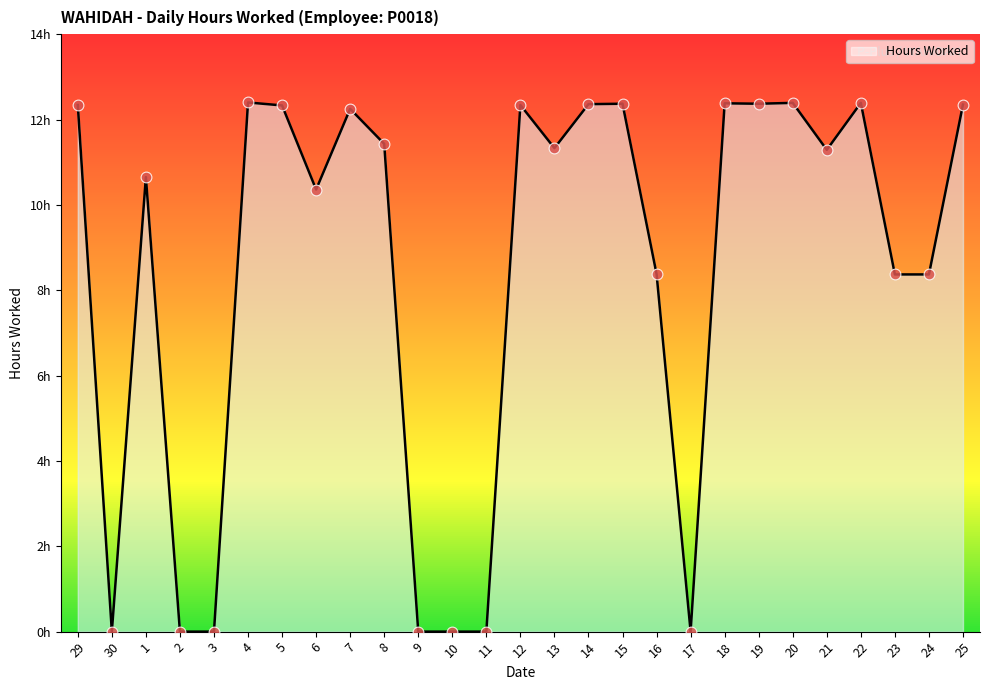

Which has a higher value, 12 or 21?

12